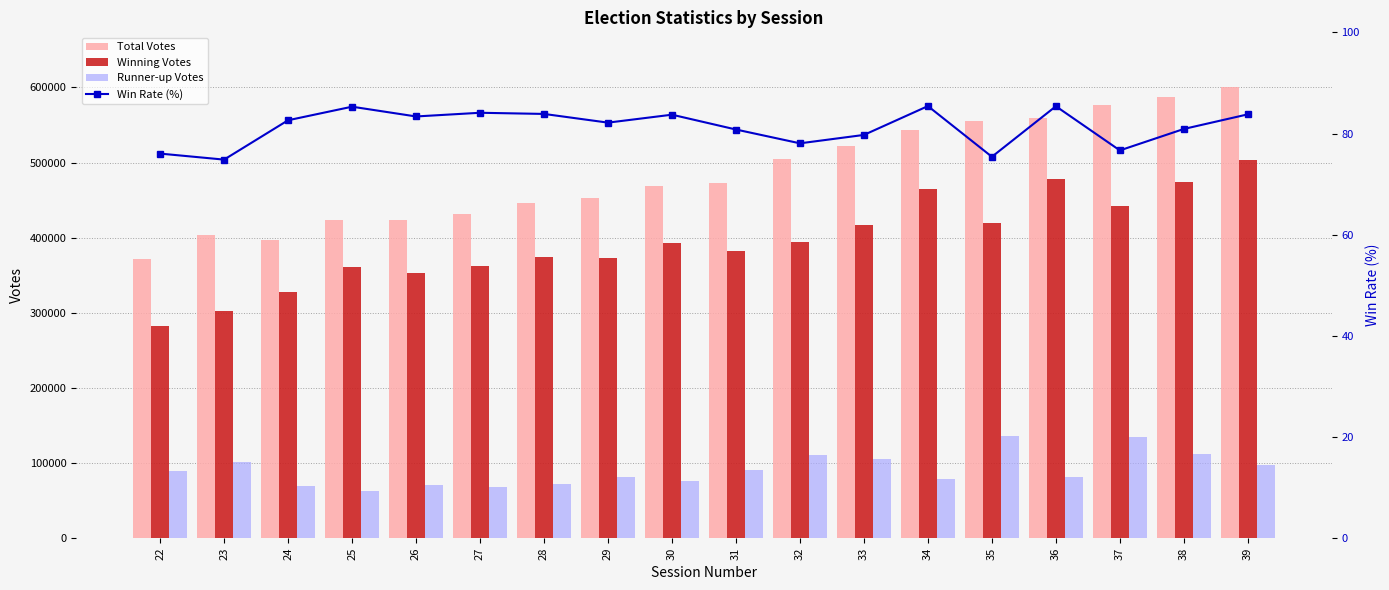

What is the value of the Win Rate (%) bar at the 12th from the left?

79.7